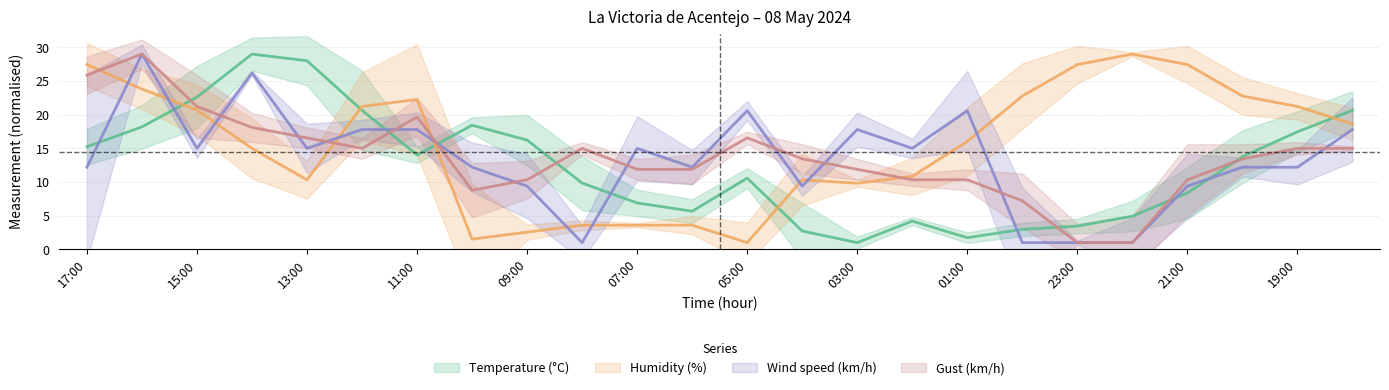

What position from the right is 10:00?

17